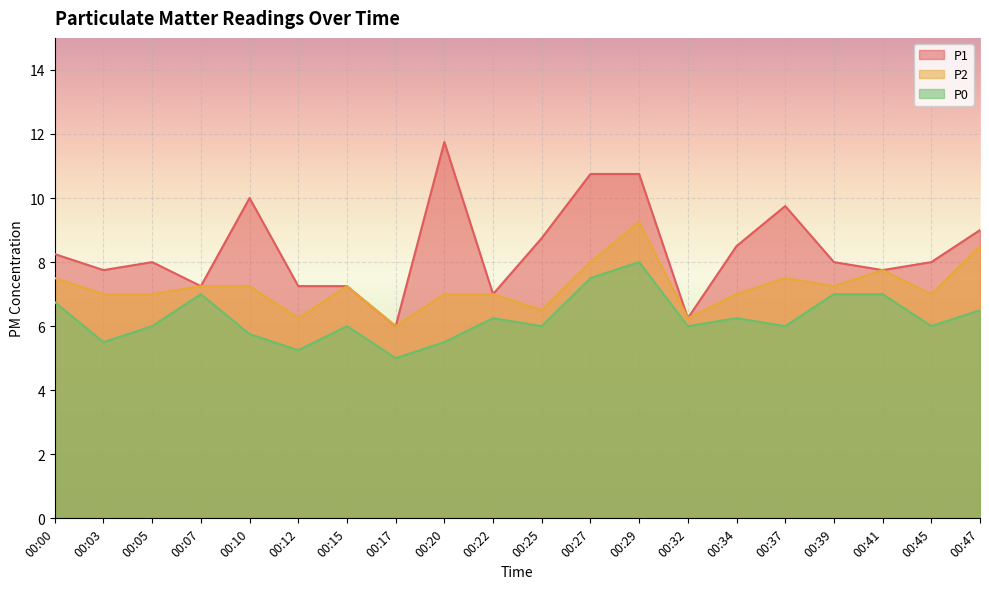

What is the average value of the P1 series?

8.4